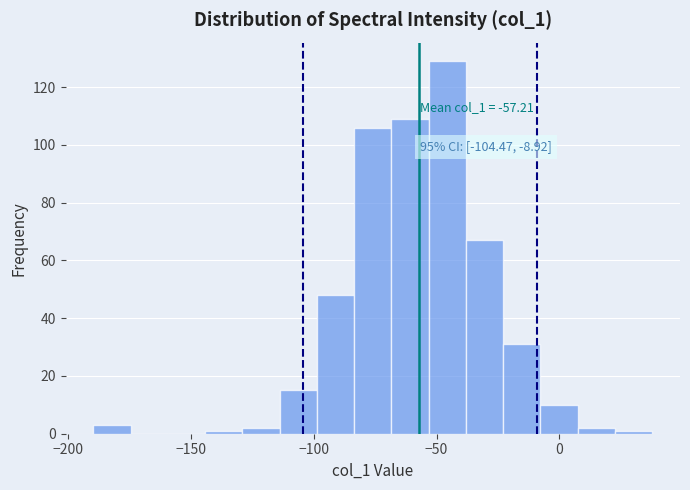

Around what value on the x-axis is the tallest bar? Give the approximate position of its centre, as read against the axis.

-45